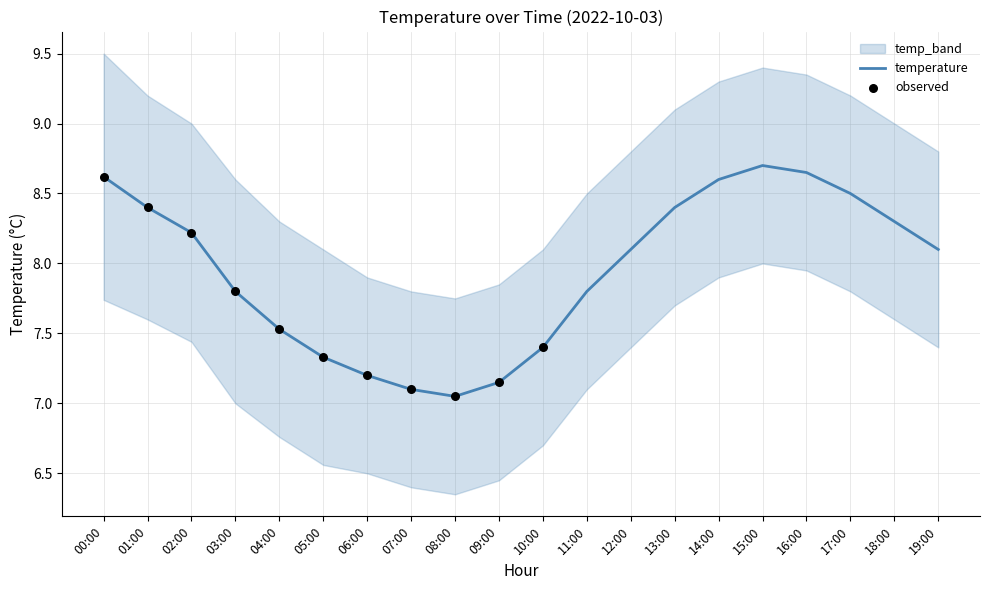

The value of temperature at 00:00 is 8.6. True or false?

True